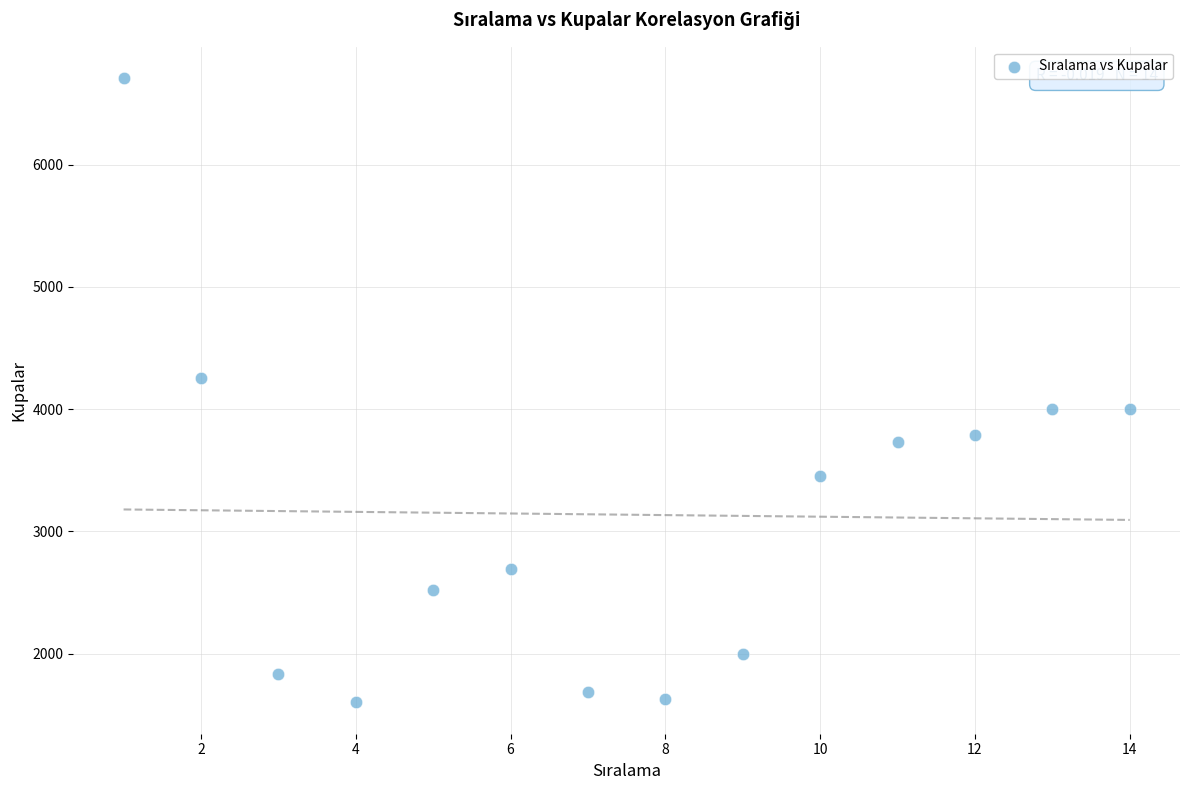

What is the range of Y values (max minus min)?

5110